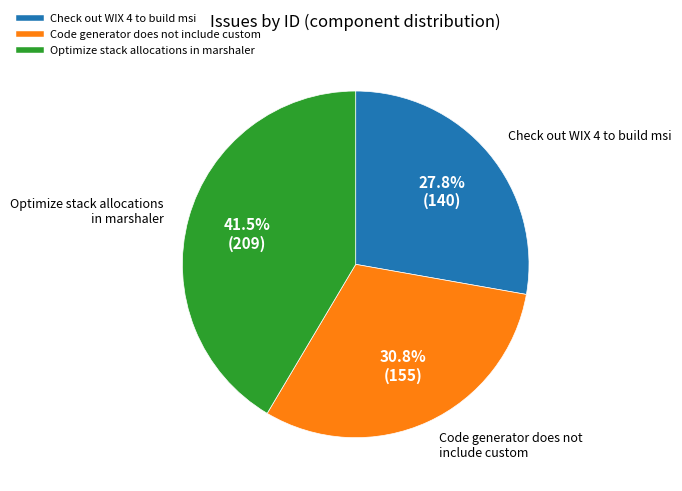

To the nearest percent, what percentage of the pie is Code generator does not include custom?

31%